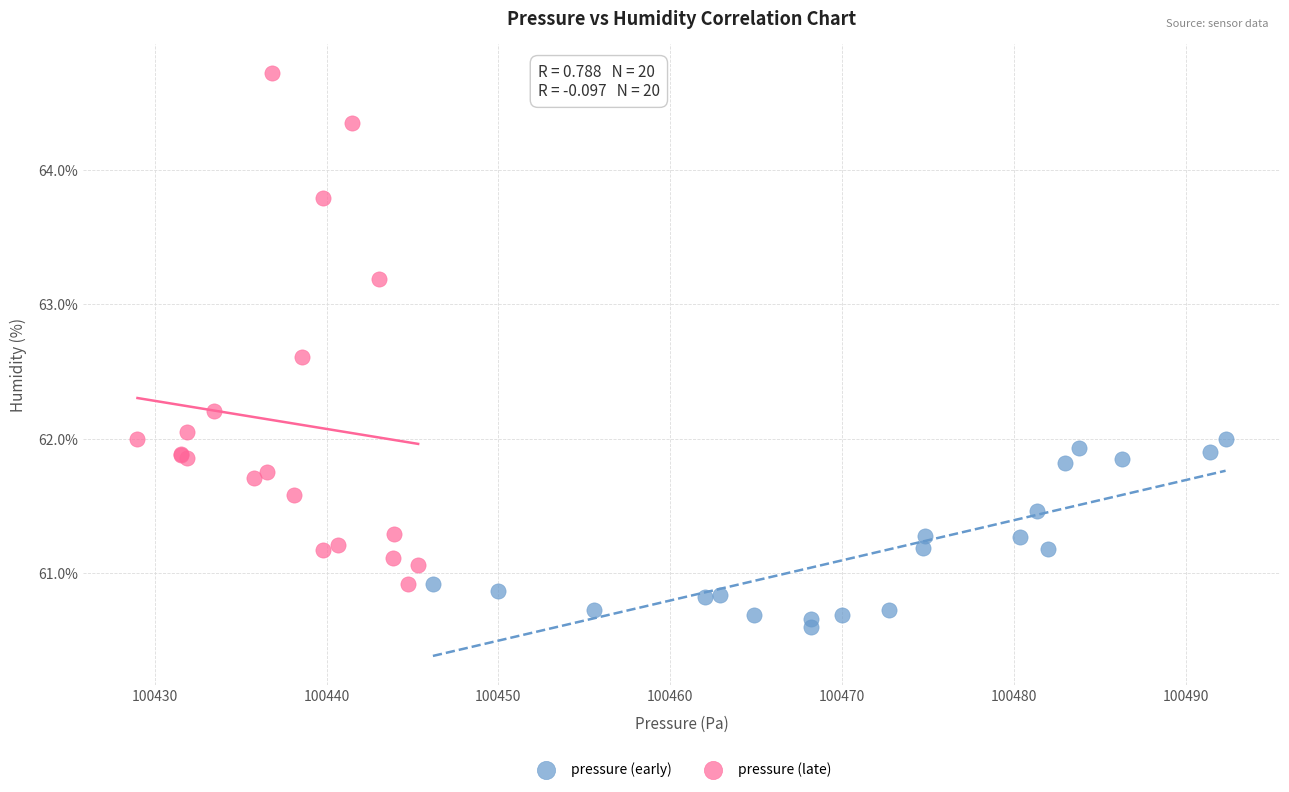

Which series reaches the minimum Y coordinate?

pressure (early)